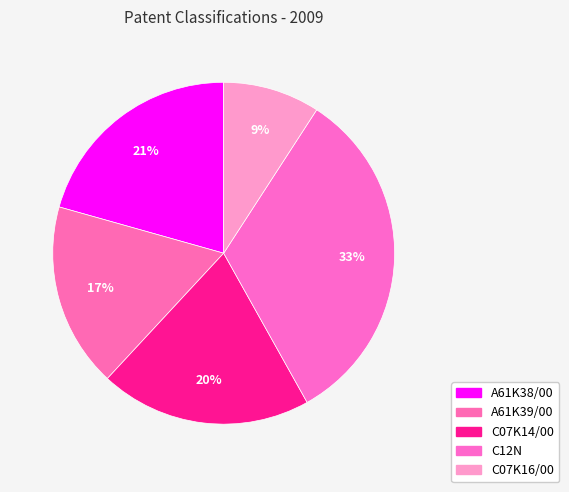

To the nearest percent, what is the average slice percentage?

20%